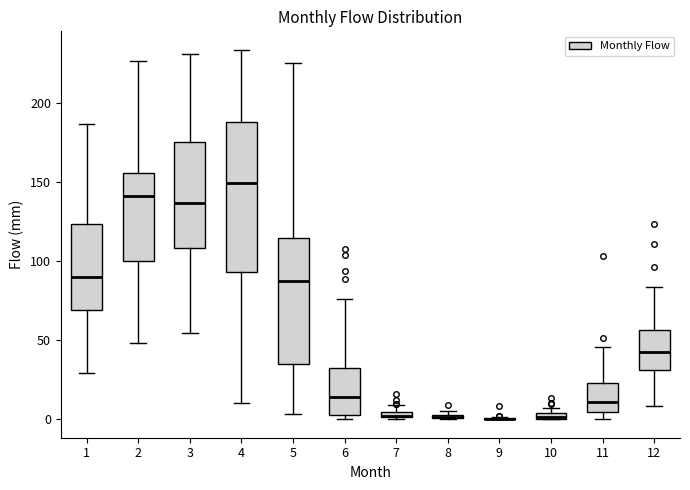

Which box is the tallest, from its lower edge to its upper edge?

4